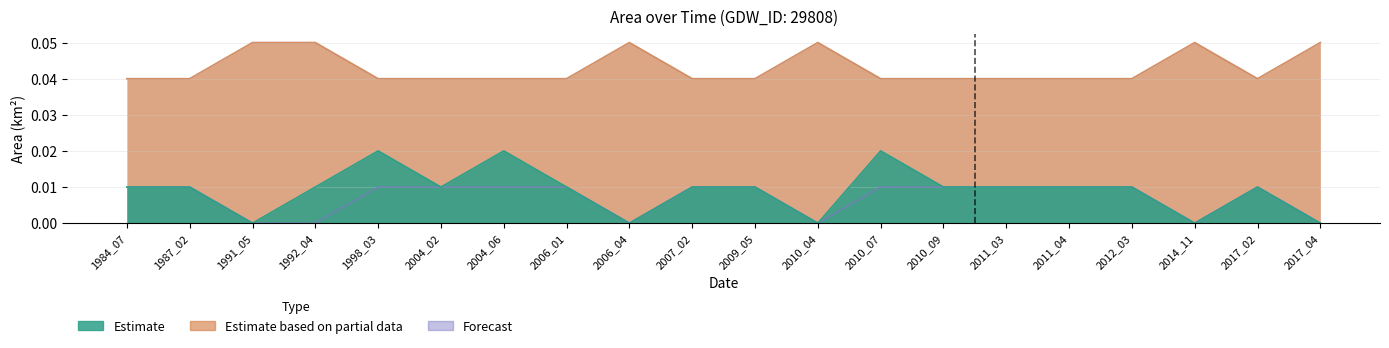

Rank the categories by waterArea value from highest to lowest.

1998_03, 2004_06, 2010_07, 1984_07, 1987_02, 1992_04, 2004_02, 2006_01, 2007_02, 2009_05, 2010_09, 2011_03, 2011_04, 2012_03, 2017_02, 1991_05, 2006_04, 2010_04, 2014_11, 2017_04